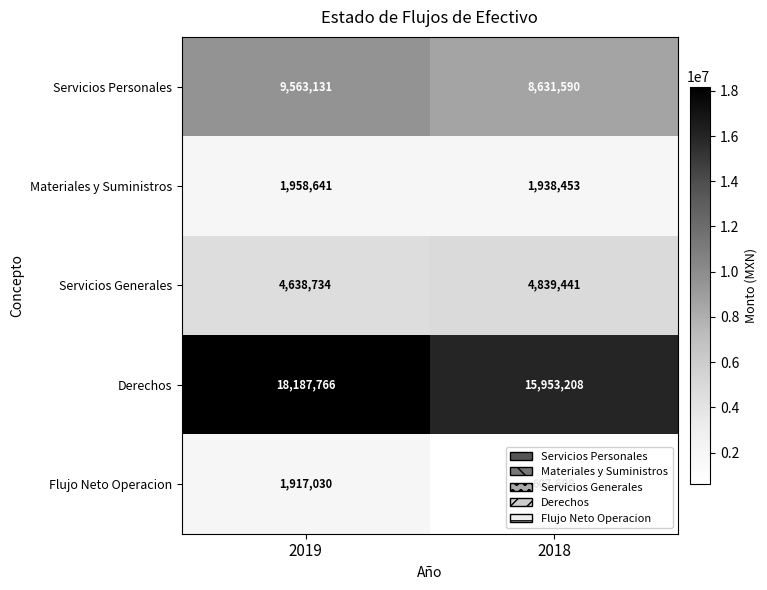

What is the spread (max minus min) of values at 2019?

16270736